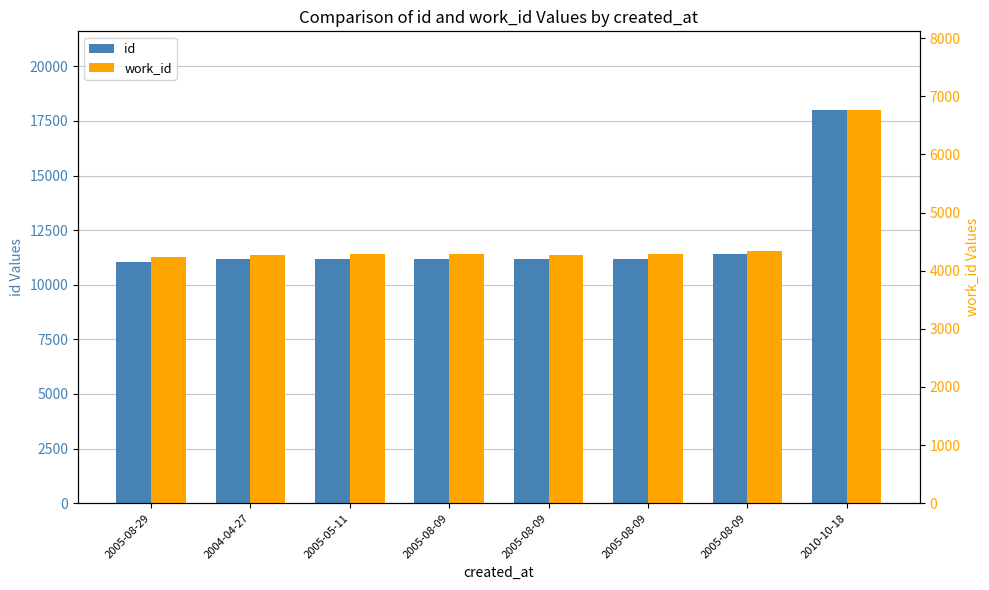

At which category is the sum across all series the highest?

2010-10-18